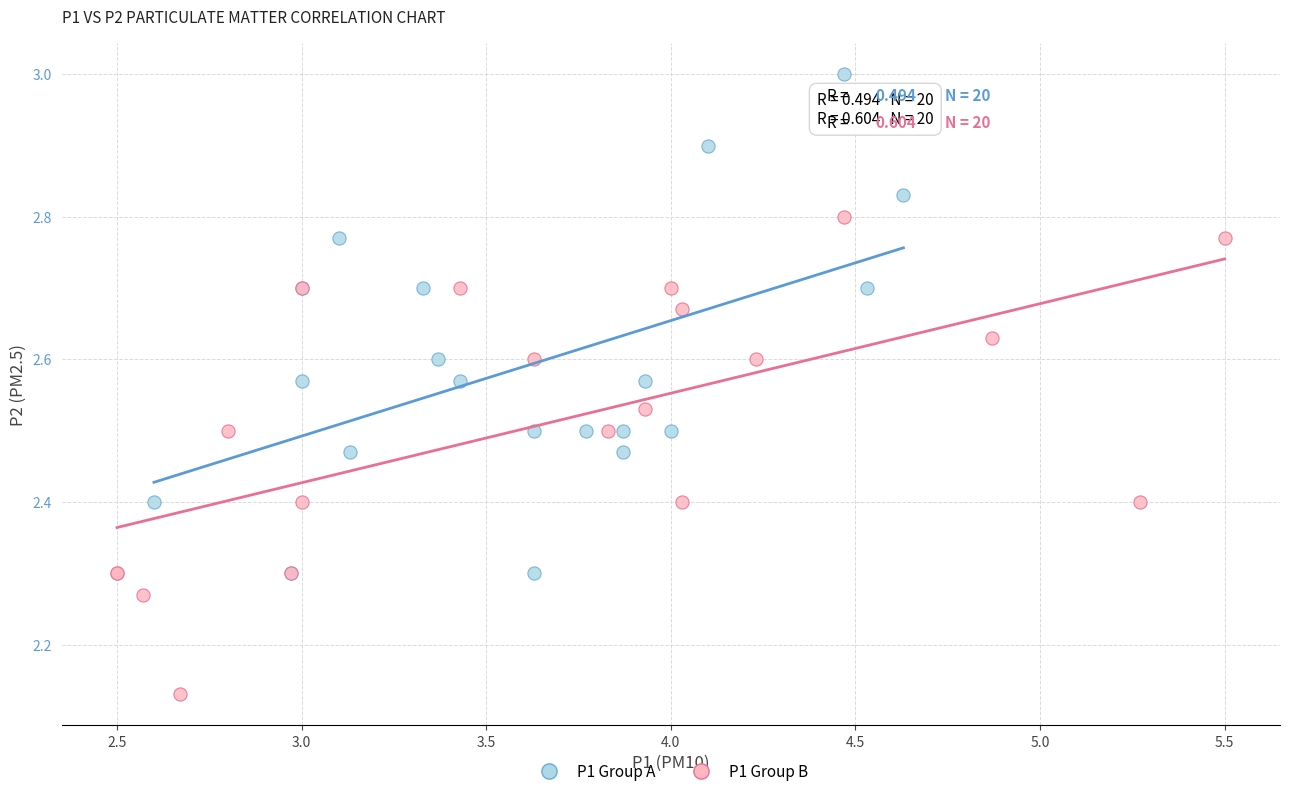

Which series reaches the maximum Y coordinate?

P1 Group A